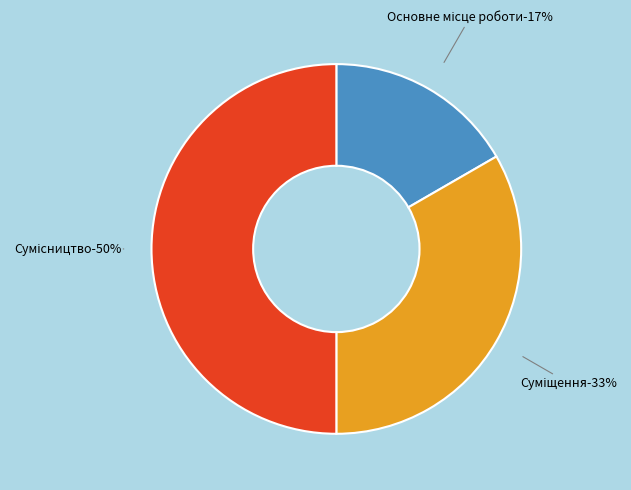

Is it true that Сумісництво is 50% of the pie?

True